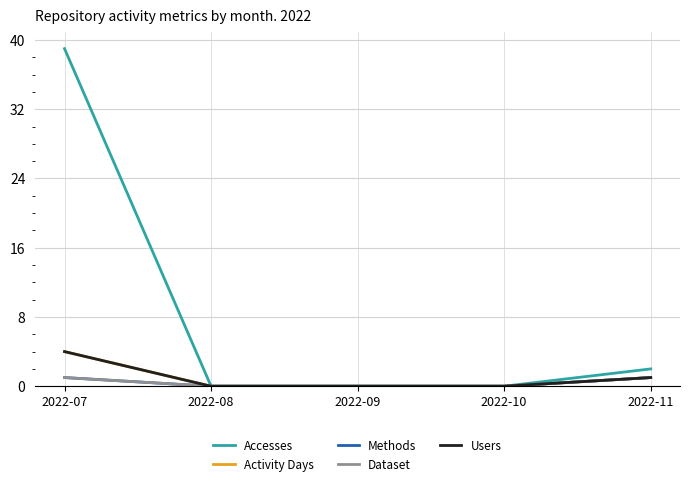

Does the chart have visible grid lines?

Yes